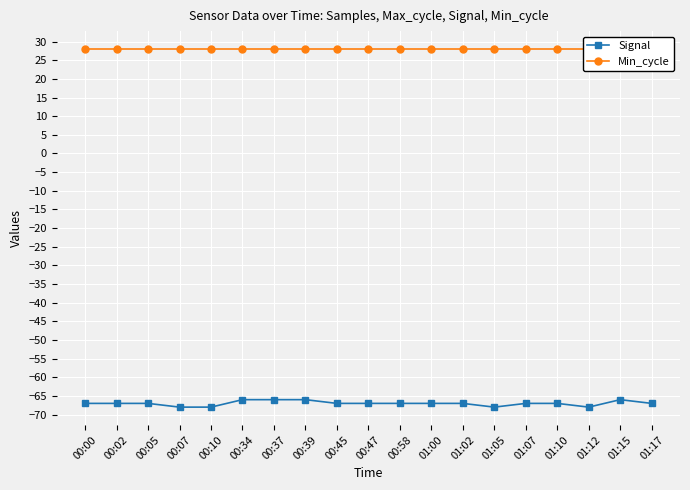

At which category is the sum across all series the highest?

00:34